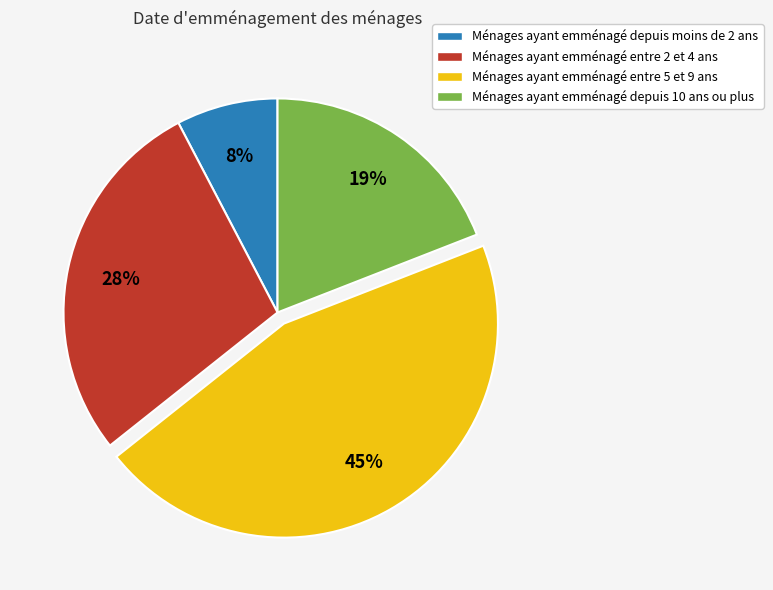

To the nearest percent, what is the average slice percentage?

25%